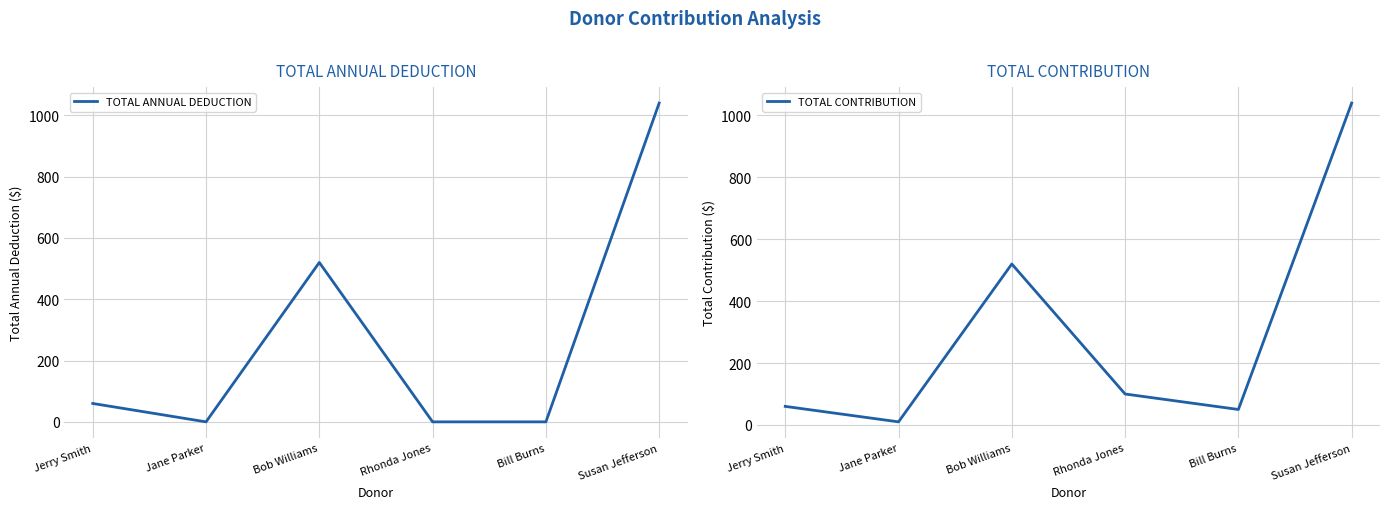

Which series changed the most between Bob Williams and Bill Burns?

TOTAL ANNUAL DEDUCTION